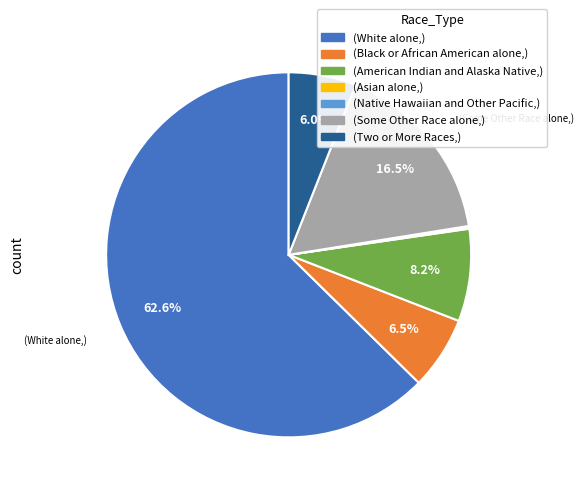

Is there any slice that represents more than half of the pie?

Yes